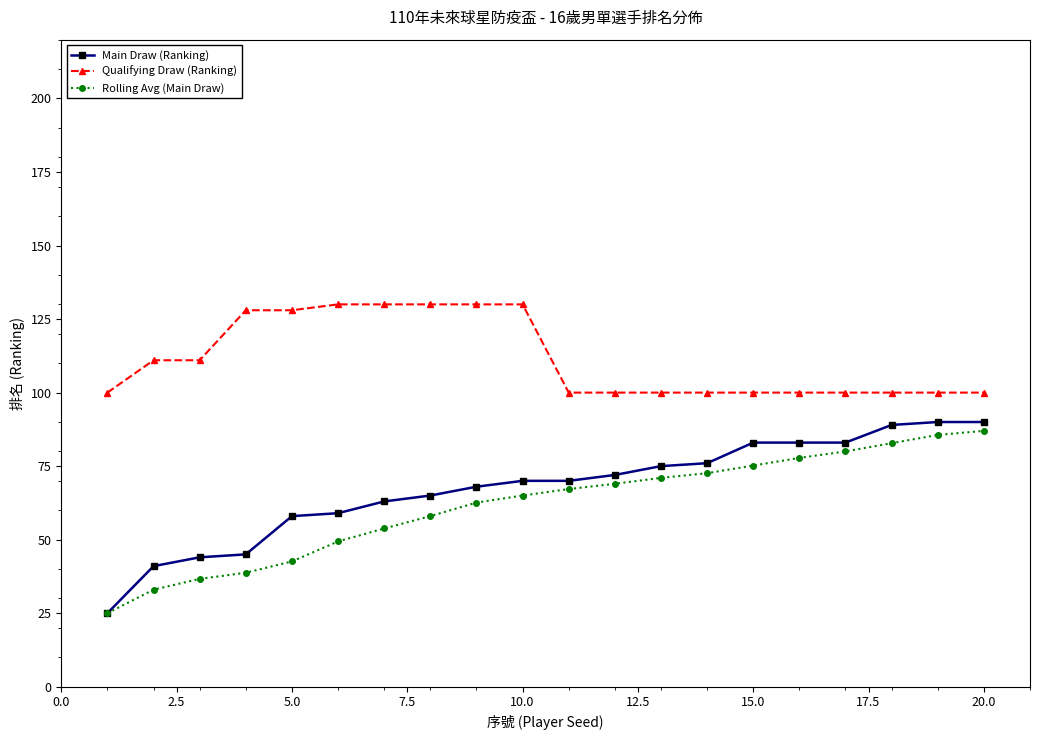

True or false: Rolling Avg (Main Draw) and Qualifying Draw (Ranking) cross at least once.

False